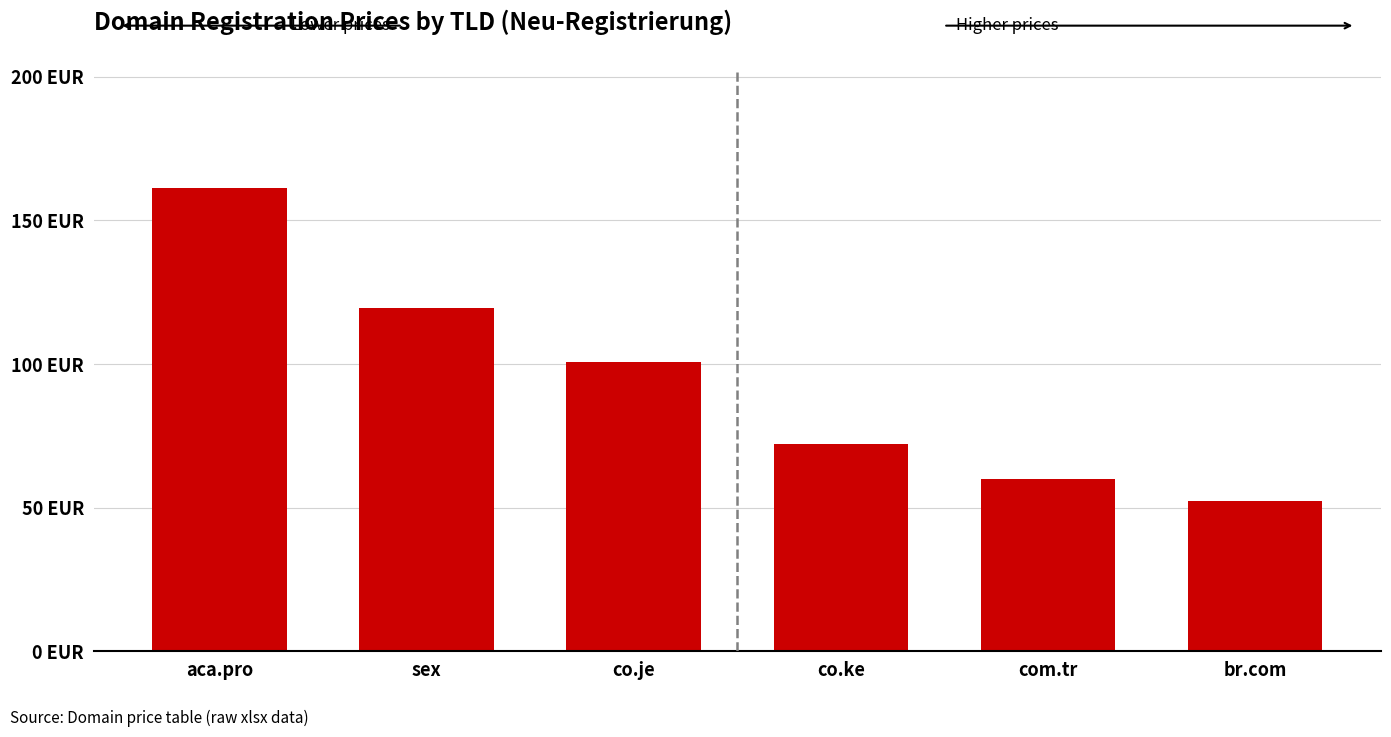

Does the chart contain stacked bars?

No